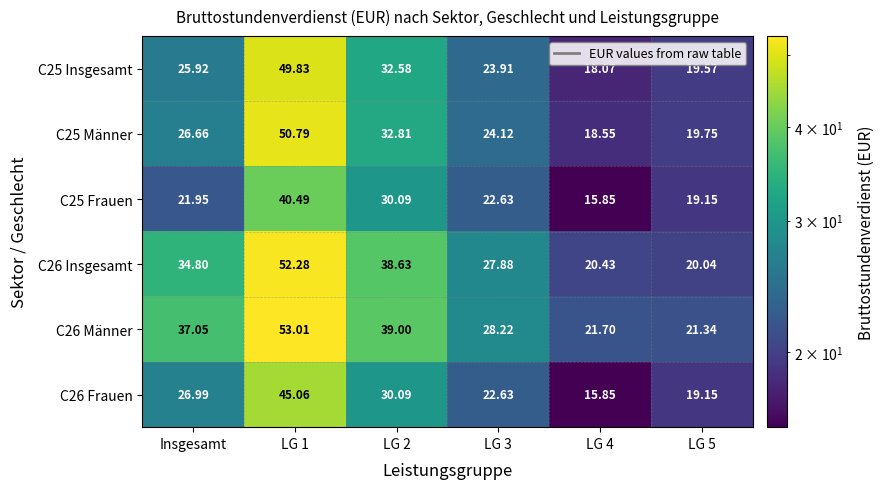

At which label does C25 Insgesamt first exceed 25?

Insgesamt